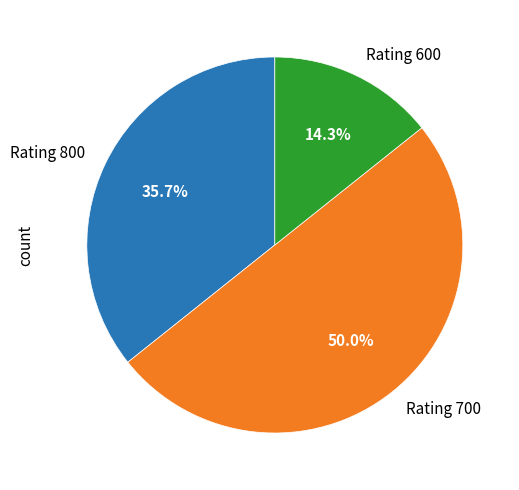

Is the sum of Rating 700 and Rating 800 greater than half?

Yes